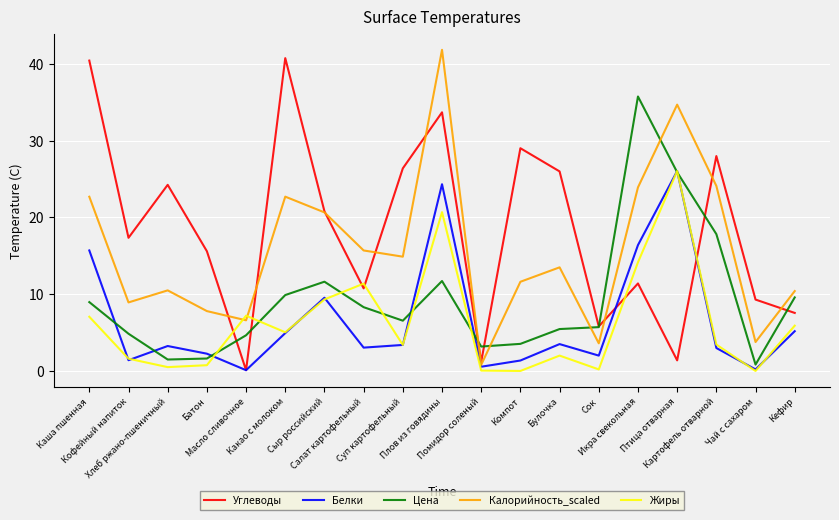

What is the maximum value for Калорийность_scaled?

41.8